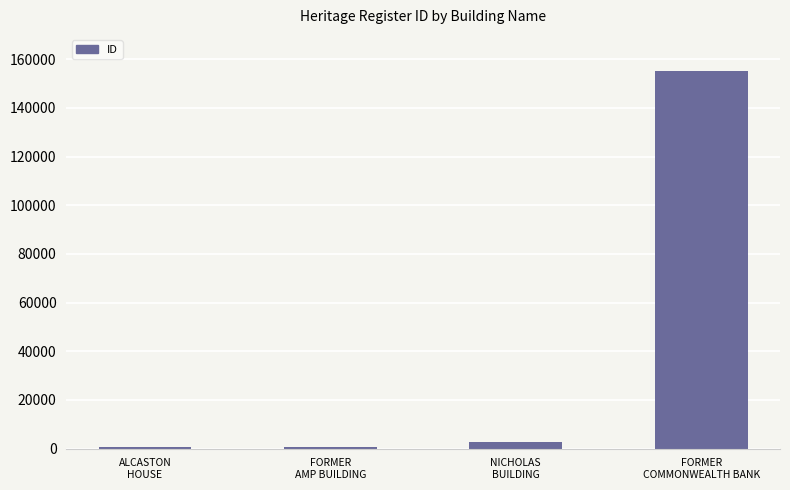

Which has a higher value, ALCASTON
HOUSE or NICHOLAS
BUILDING?

NICHOLAS
BUILDING